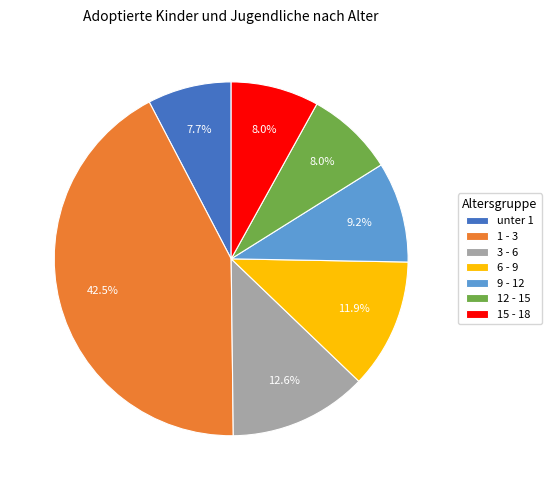

True or false: unter 1 accounts for 8% of the total.

True